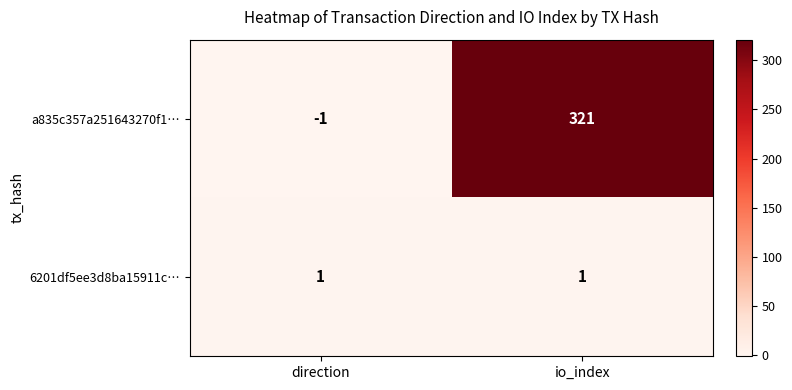

Which label corresponds to the largest value in the chart?

io_index